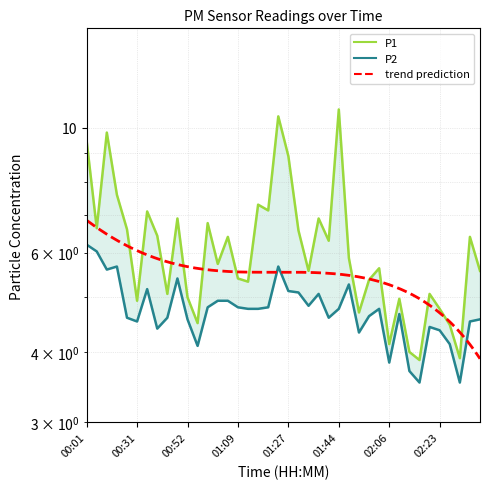

Reading left to right, extract all data points from this chart.

P1: 00:01=9.5	00:04=6.6	00:12=9.8	00:16=7.6	00:24=6.6	00:31=4.9	00:35=7.1	00:38=6.4	00:42=5.1	00:49=6.9	00:52=5.0	00:56=4.5	00:59=6.8	01:03=5.7	01:06=6.4	01:09=5.4	01:13=5.3	01:16=7.3	01:20=7.1	01:23=10.5	01:27=8.9	01:30=6.6	01:34=5.6	01:37=6.9	01:41=6.3	01:44=10.8	01:52=5.9	01:56=4.7	01:59=5.4	02:02=5.6	02:06=4.1	02:09=5.0	02:12=4.0	02:16=3.9	02:19=5.1	02:23=4.8	02:26=4.5	02:30=3.9	02:33=6.4	02:37=5.6
P2: 00:01=6.2	00:04=6.0	00:12=5.6	00:16=5.7	00:24=4.6	00:31=4.5	00:35=5.2	00:38=4.4	00:42=4.6	00:49=5.4	00:52=4.6	00:56=4.1	00:59=4.8	01:03=4.9	01:06=4.9	01:09=4.8	01:13=4.8	01:16=4.8	01:20=4.8	01:23=5.7	01:27=5.1	01:30=5.1	01:34=4.8	01:37=5.1	01:41=4.6	01:44=4.8	01:52=5.3	01:56=4.3	01:59=4.6	02:02=4.8	02:06=3.8	02:09=4.7	02:12=3.7	02:16=3.5	02:19=4.4	02:23=4.4	02:26=4.1	02:30=3.5	02:33=4.5	02:37=4.6